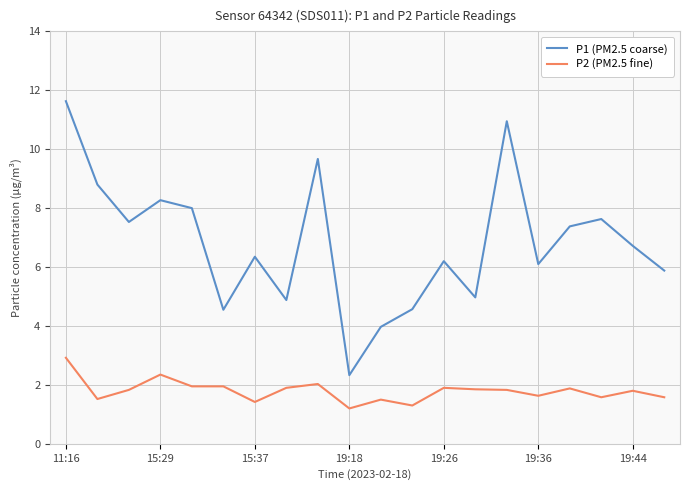

True or false: P2 (PM2.5 fine) and P1 (PM2.5 coarse) intersect in this chart.

False